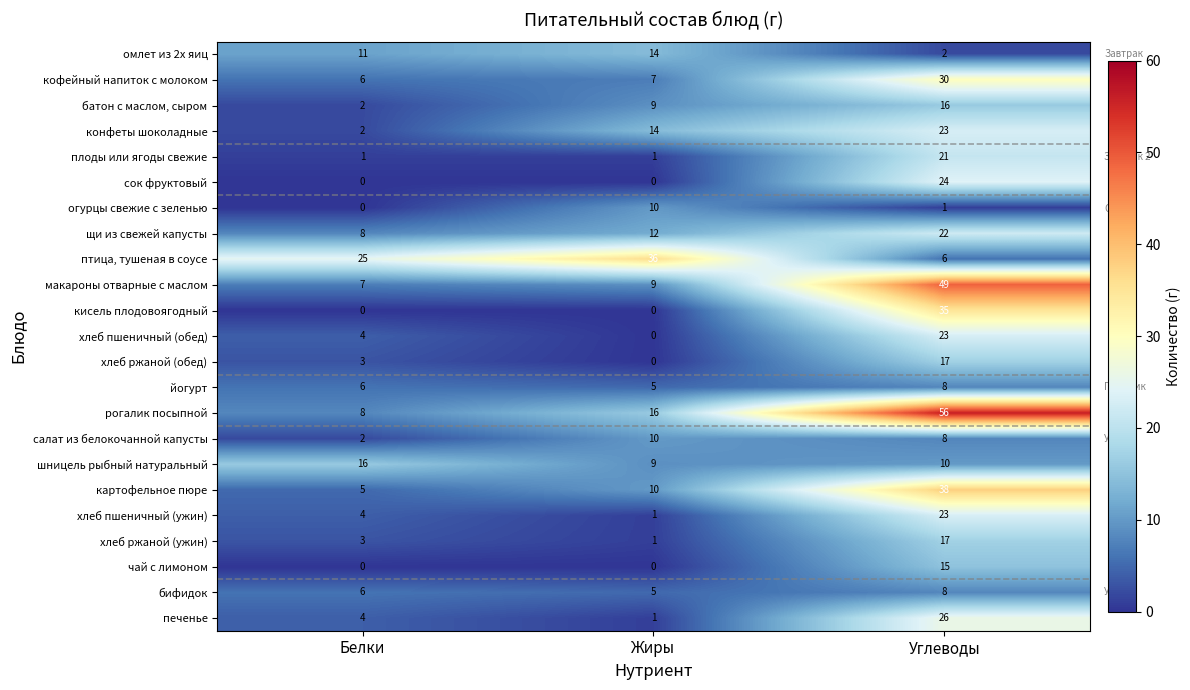

What is the total value across all series at Белки?

123